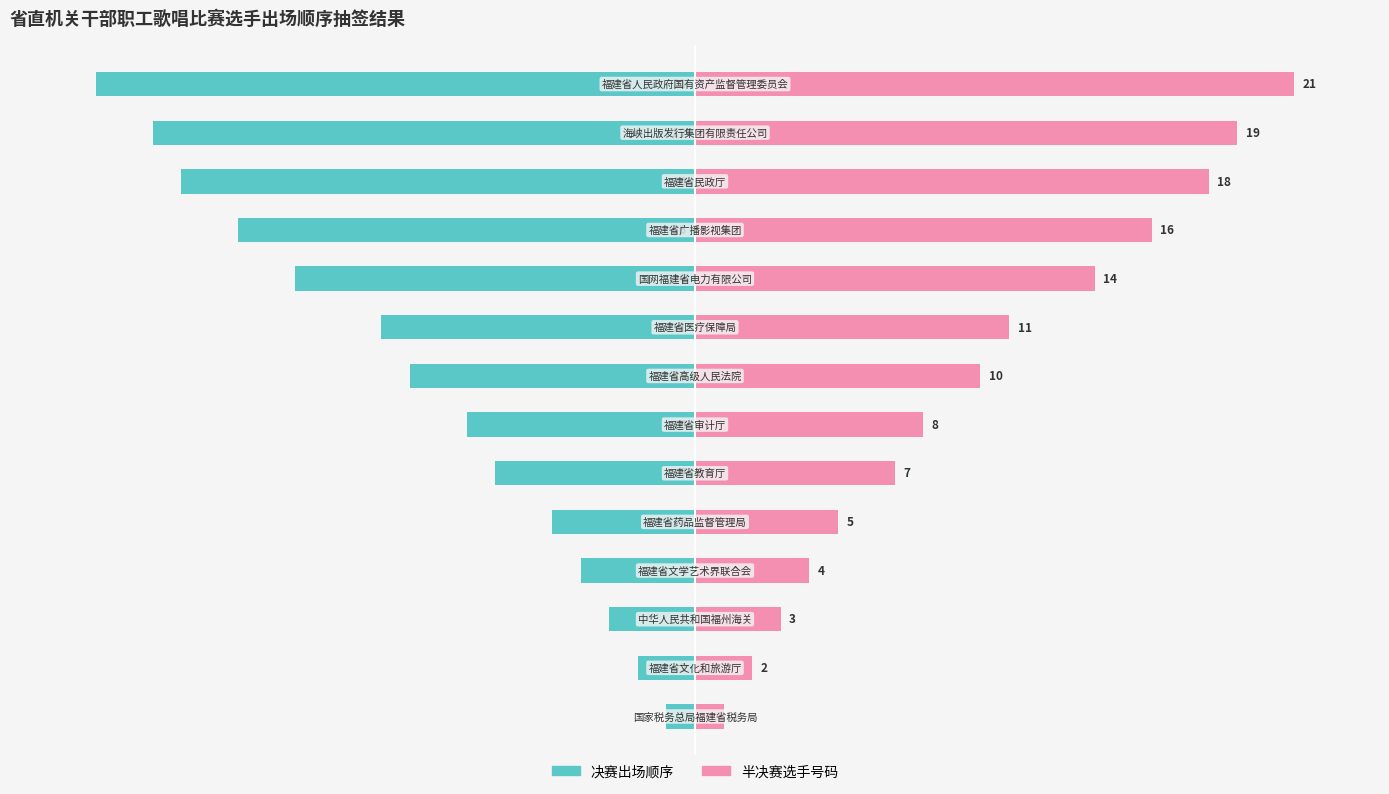

What is the highest value of the 半决赛选手号码 series?

21